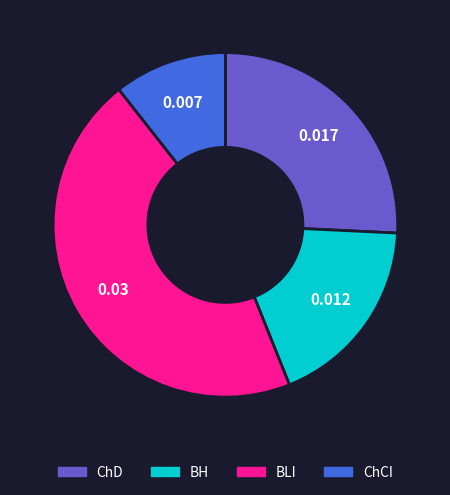

Is there any slice that represents more than half of the pie?

No